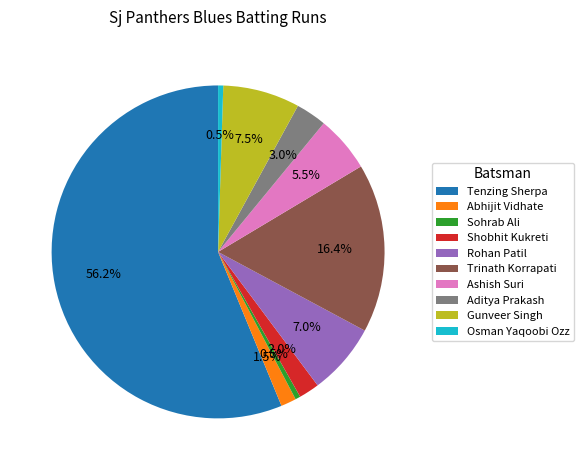

To the nearest percent, what is the difference between the Rohan Patil and Tenzing Sherpa slice percentages?

49%